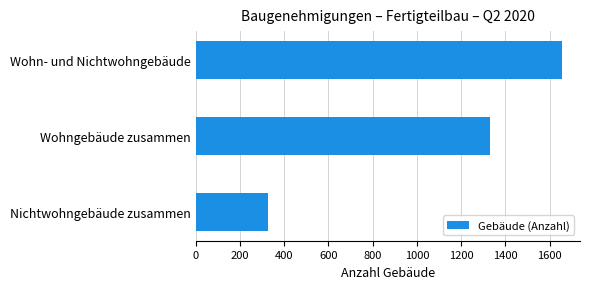

Reading top to bottom, extract all data points from this chart.

Wohn- und Nichtwohngebäude=1655	Wohngebäude zusammen=1329	Nichtwohngebäude zusammen=326